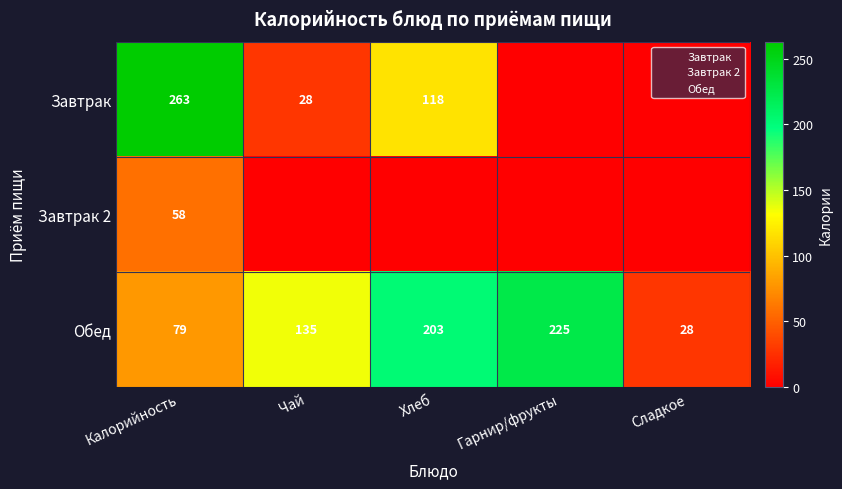

How many values in Завтрак are above zero?

3